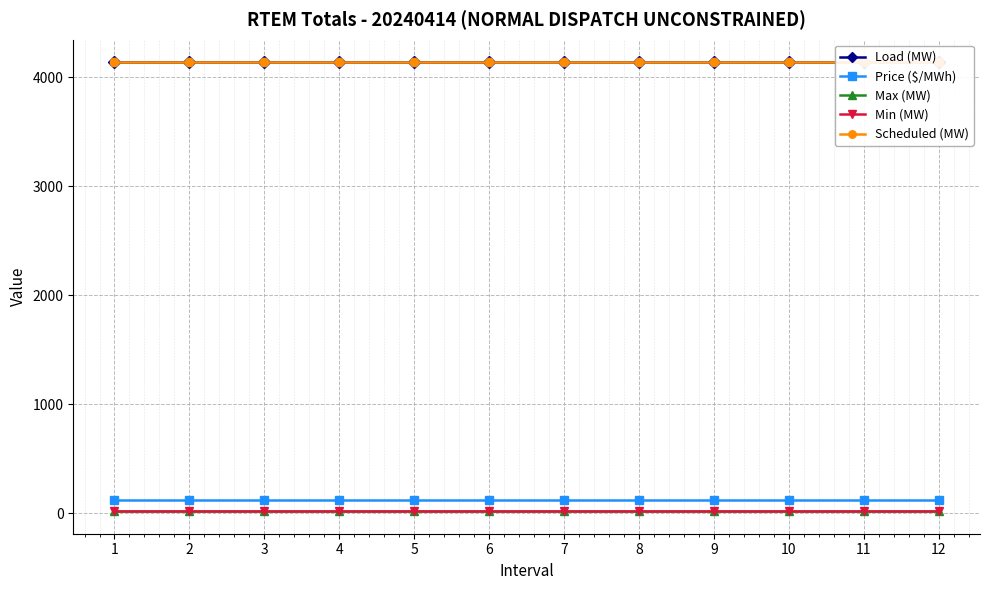

Is it true that Price ($/MWh) equals 37.1 at 4?

False